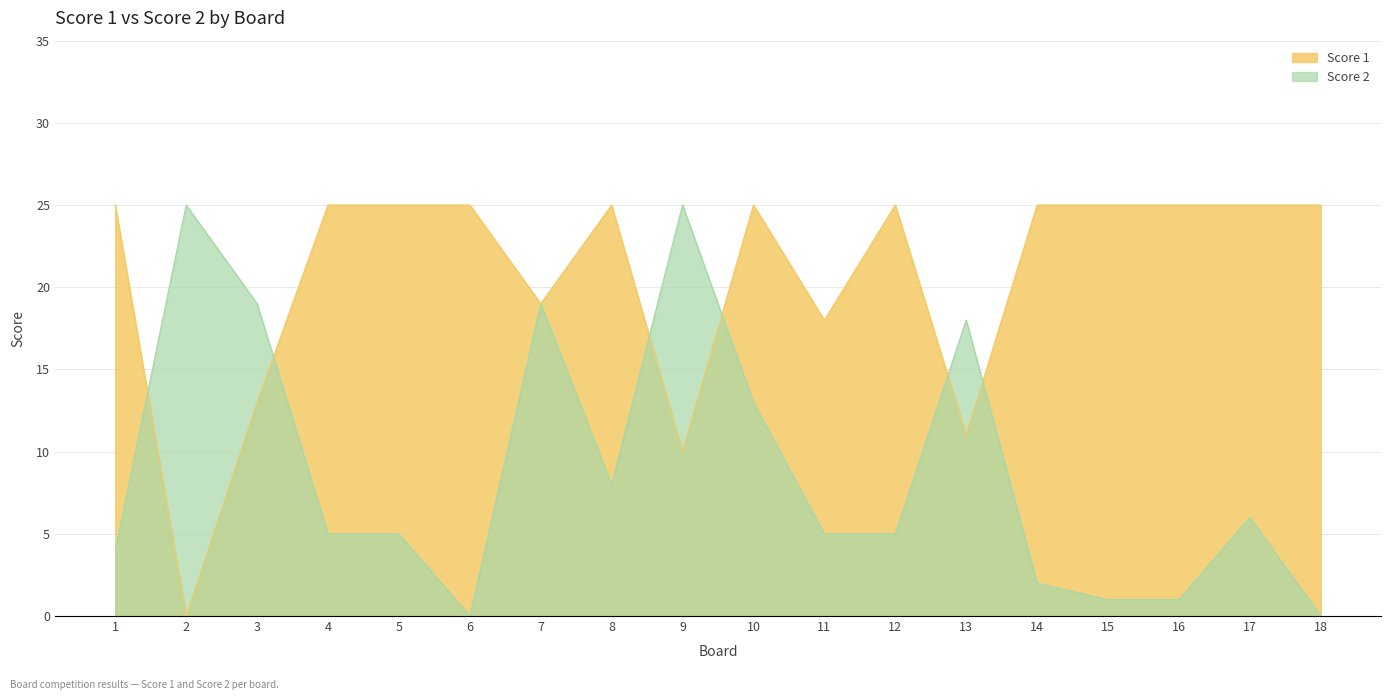

Rank the series by their maximum value, from highest to lowest.

Score 1, Score 2